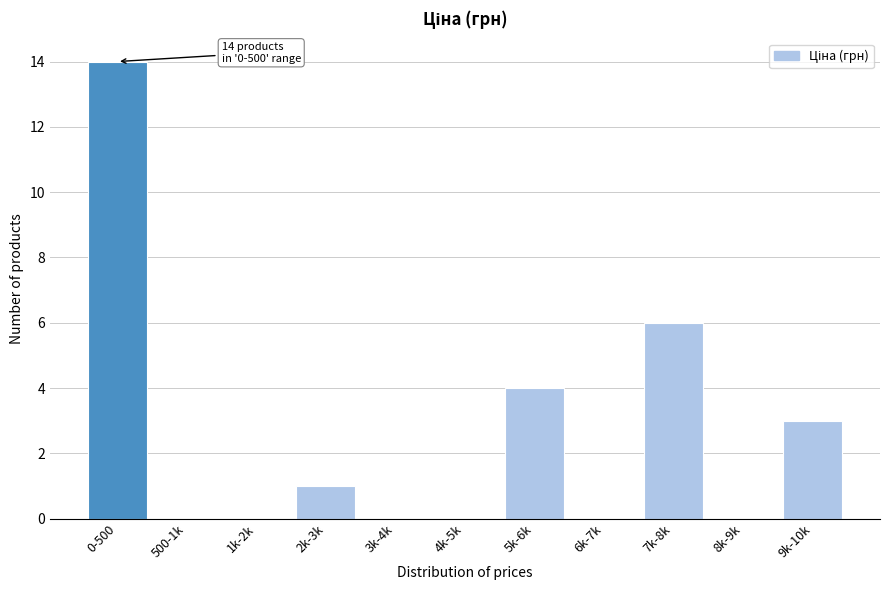

Reading right to left, list all the values displayed in this chart.

9k-10k=3	8k-9k=0	7k-8k=6	6k-7k=0	5k-6k=4	4k-5k=0	3k-4k=0	2k-3k=1	1k-2k=0	500-1k=0	0-500=14